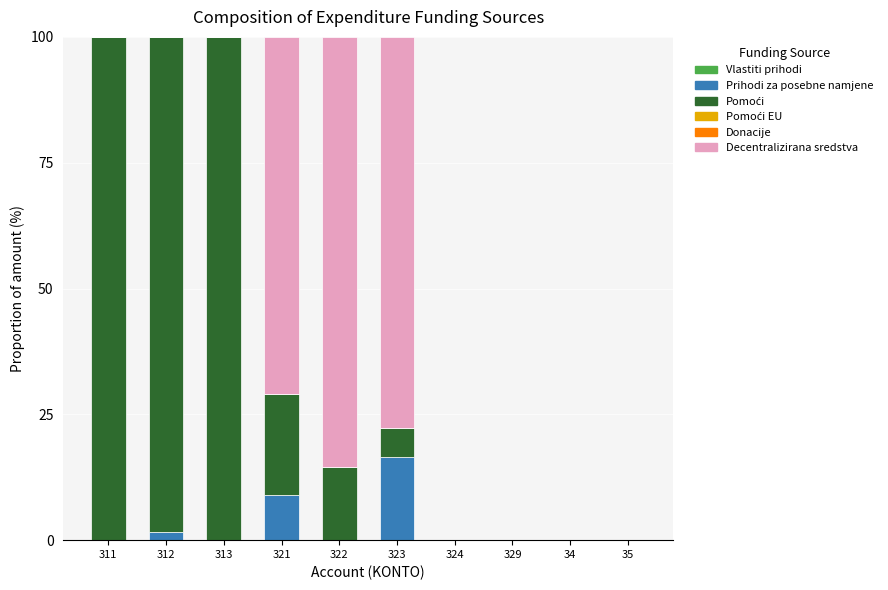

What is the maximum value for Prihodi za posebne namjene?

16.4